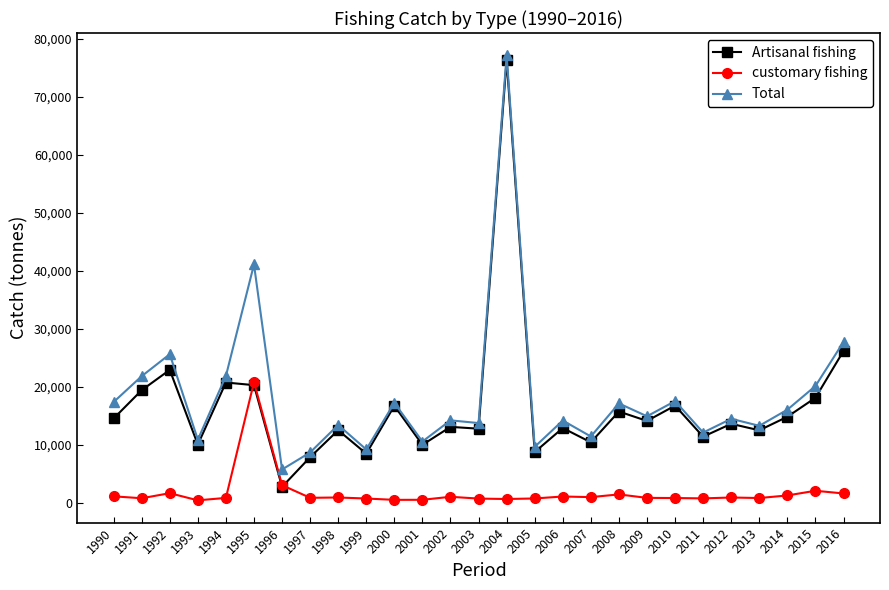

Which label corresponds to the largest value in the chart?

2004